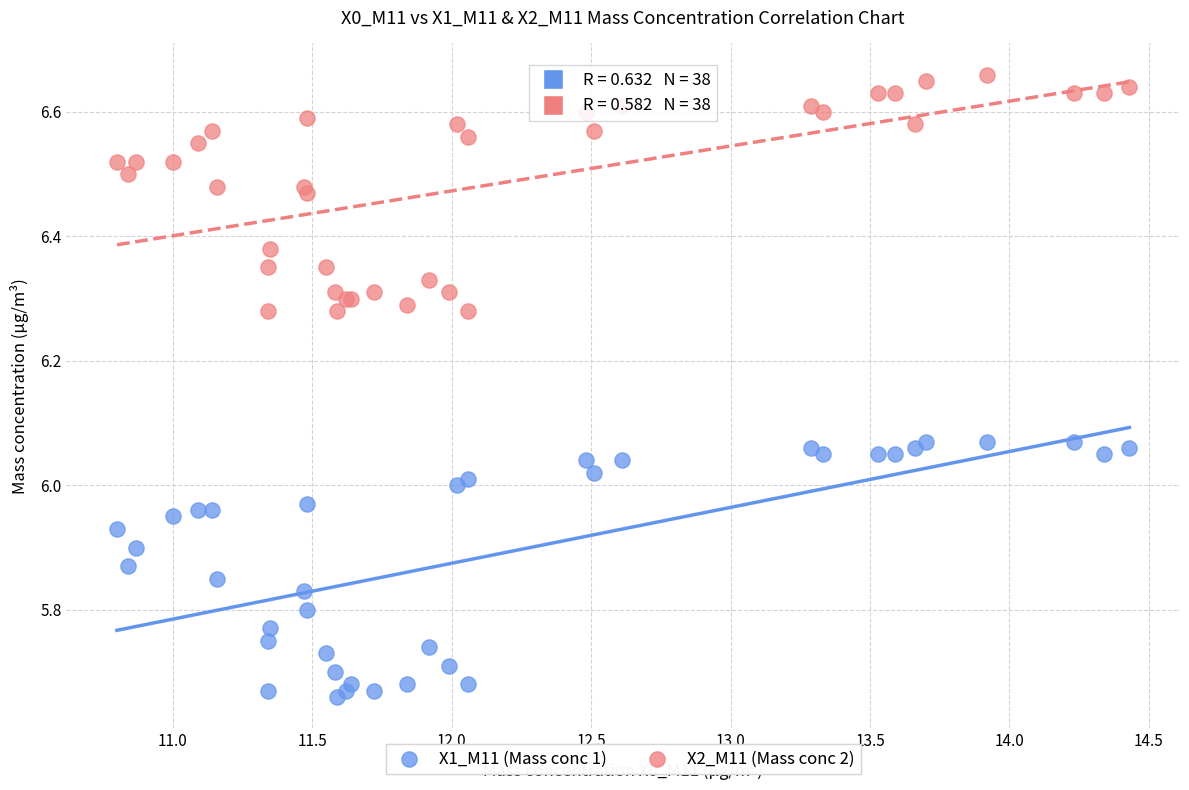

Which series has the widest spread of Y values?

X1_M11 (Mass conc 1)